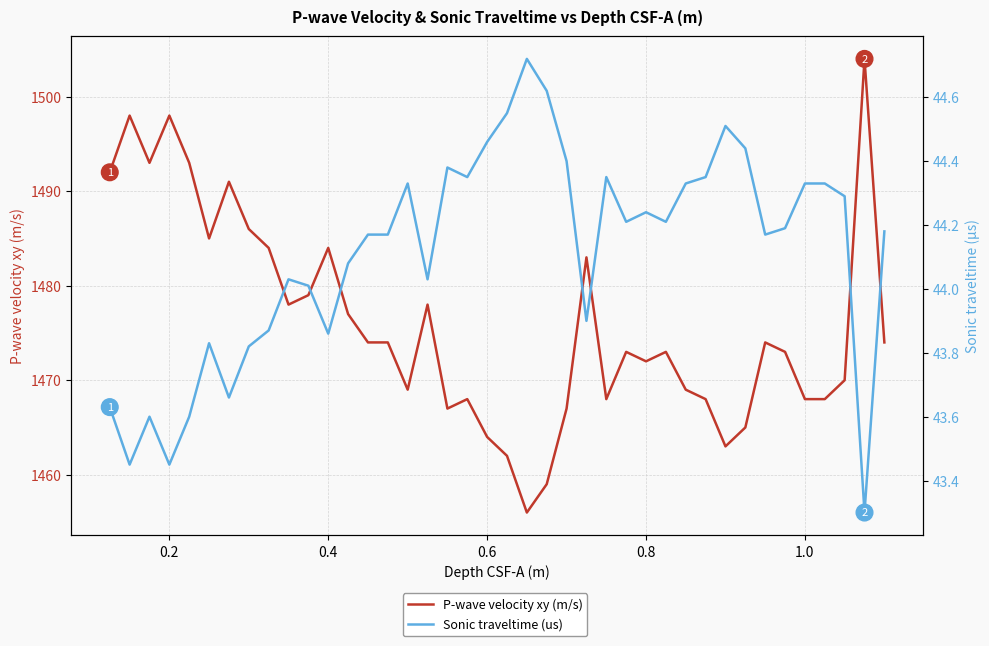

True or false: Sonic traveltime (us) and P-wave velocity xy (m/s) intersect in this chart.

False